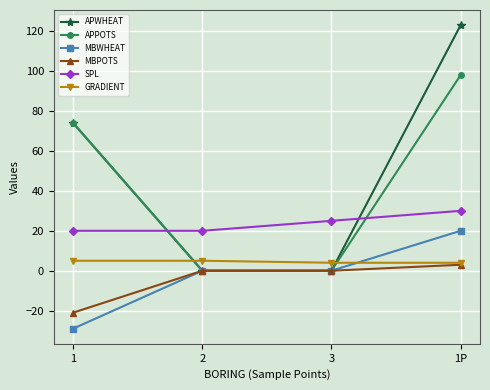

Reading left to right, what are all the values shown in this chart?

APWHEAT: 1=74	2=0	3=0	1P=123
APPOTS: 1=74	2=0	3=0	1P=98
MBWHEAT: 1=-29	2=0	3=0	1P=20
MBPOTS: 1=-21	2=0	3=0	1P=3
SPL: 1=20	2=20	3=25	1P=30
GRADIENT: 1=5	2=5	3=4	1P=4